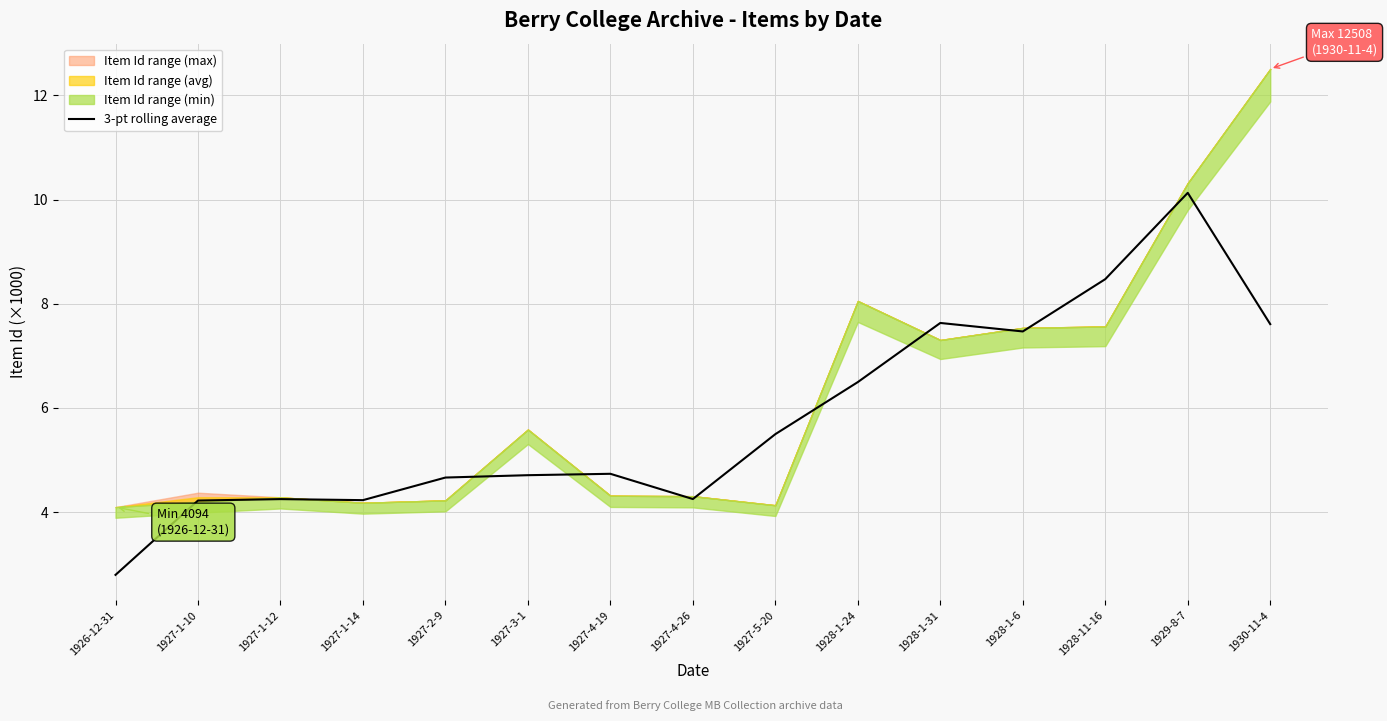

Count the number of categories in the chart.

15